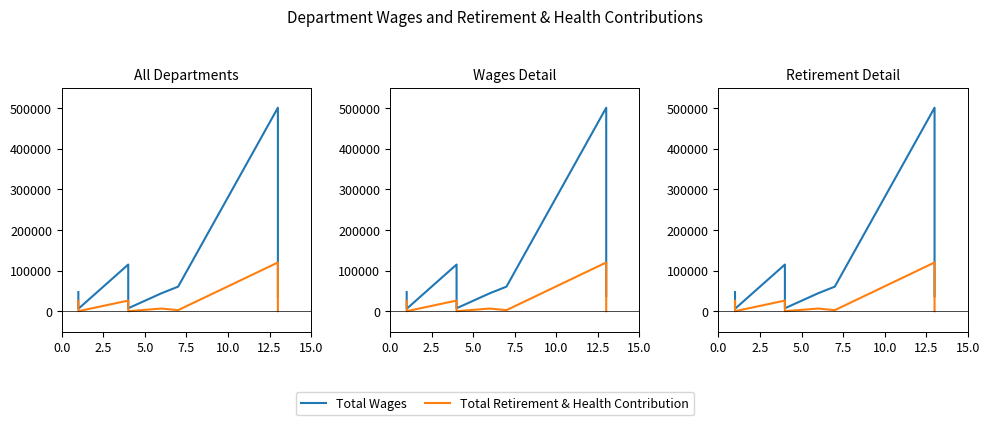

What are all the series names shown in the legend?

Total Wages, Total Retirement & Health Contribution